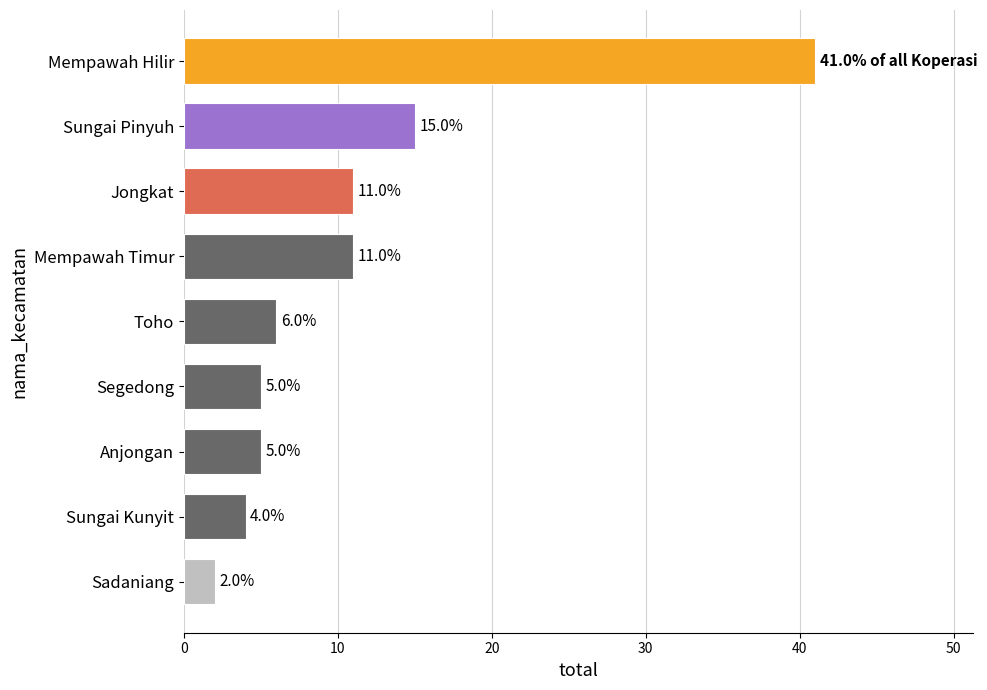

At which label is the value closest to 21?

Sungai Pinyuh